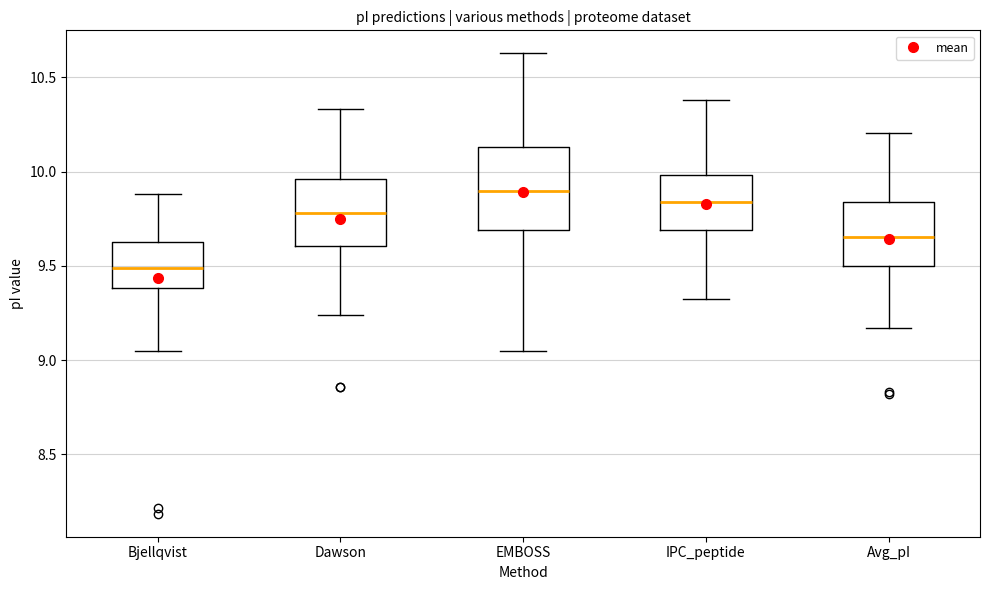

Which box has the lowest median line?

Bjellqvist